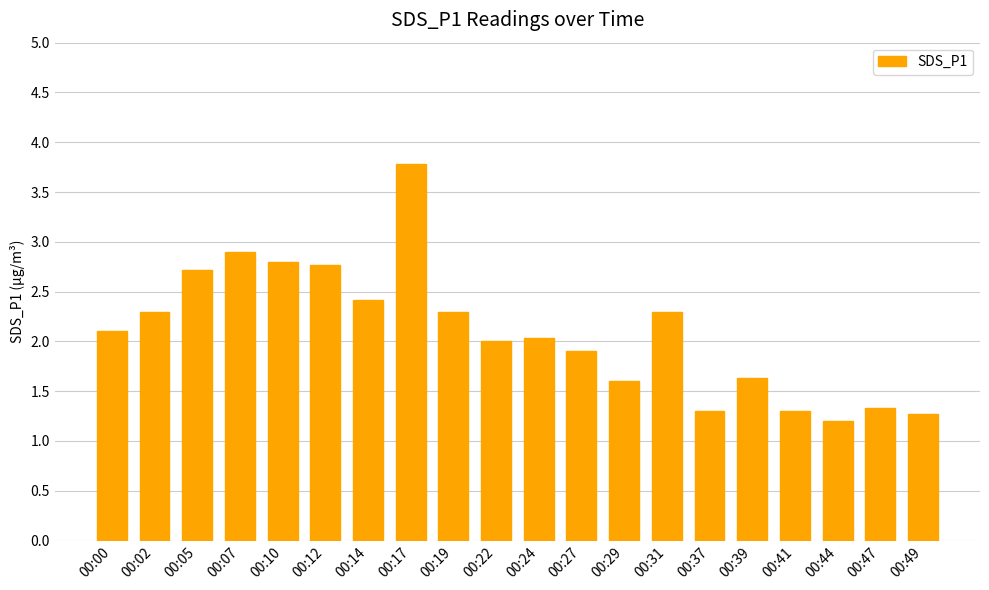

Which has a higher value, 00:47 or 00:39?

00:39